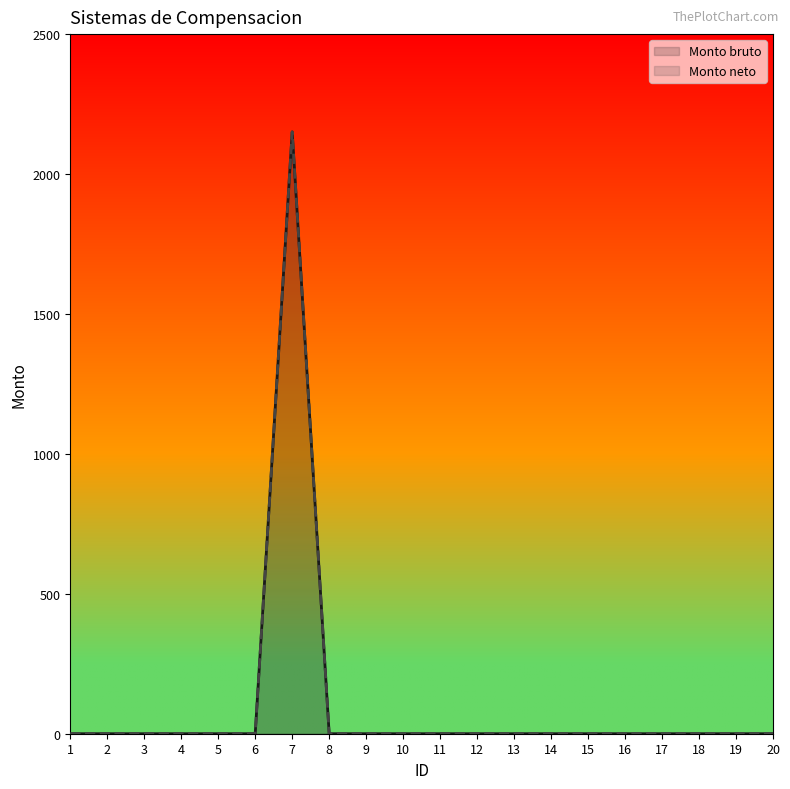

Where is the first local maximum for Monto neto?

7